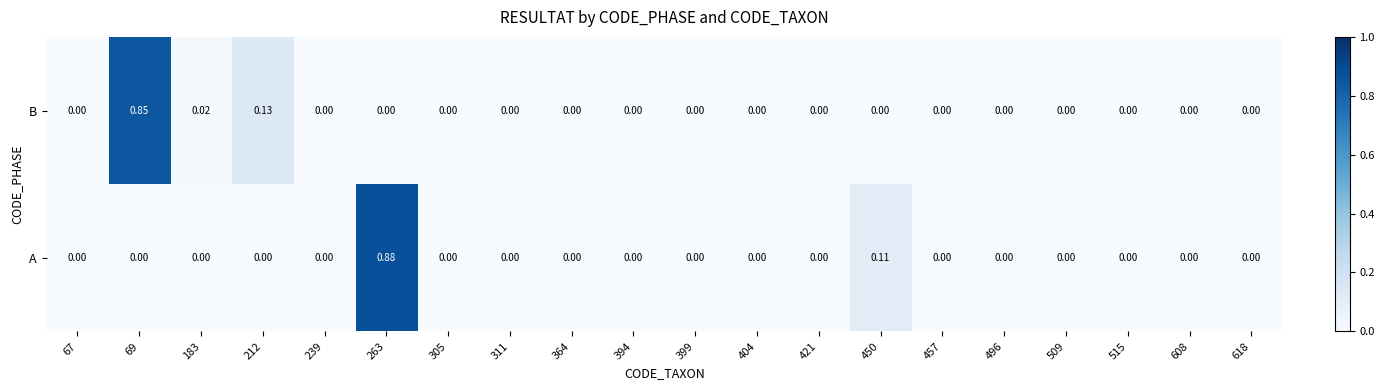

Between 69 and 263, which series saw the biggest shift?

A